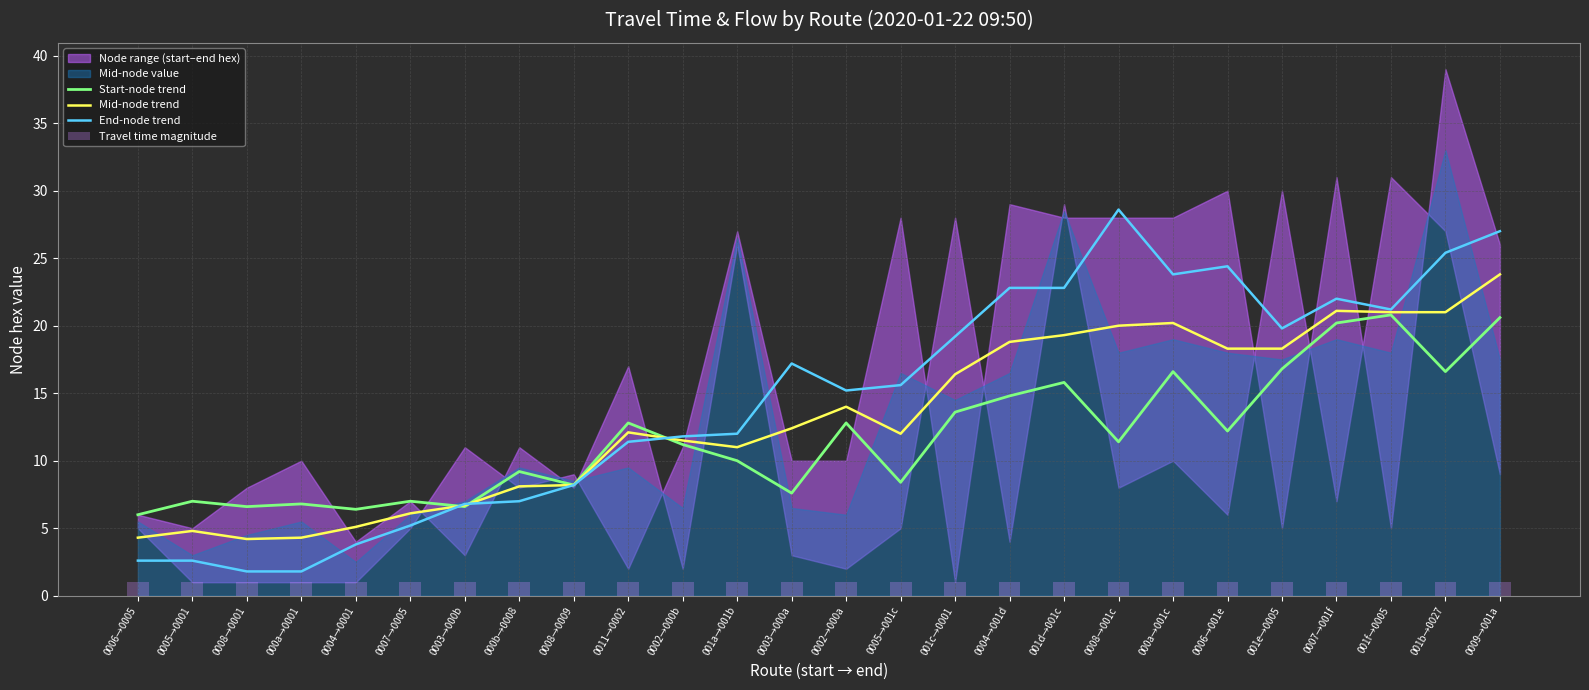

Is the value of Mid-node trend at 0004→001d greater than the value of Start-node trend at 0008→0009?

Yes